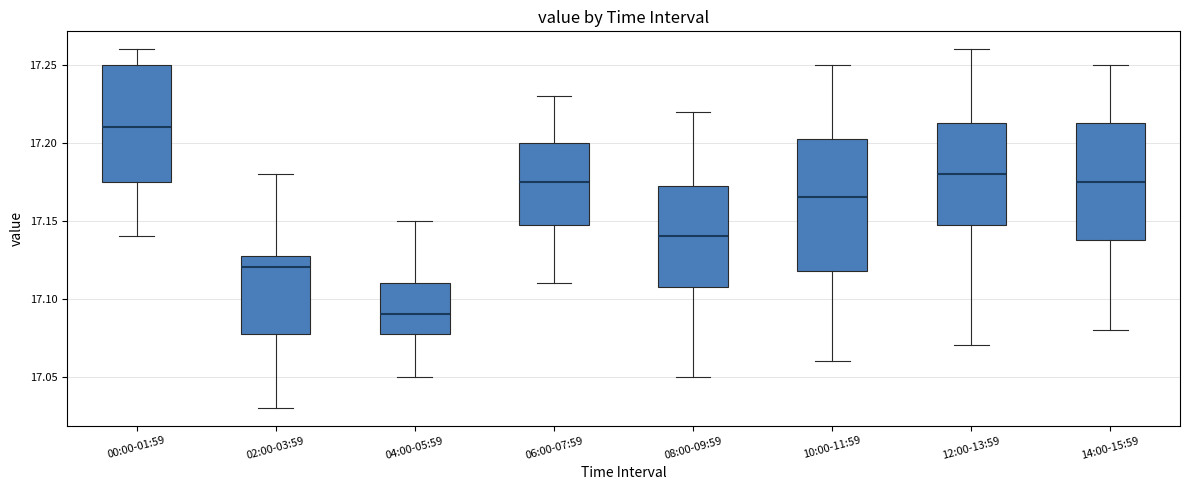

Which box is the tallest, from its lower edge to its upper edge?

10:00-11:59